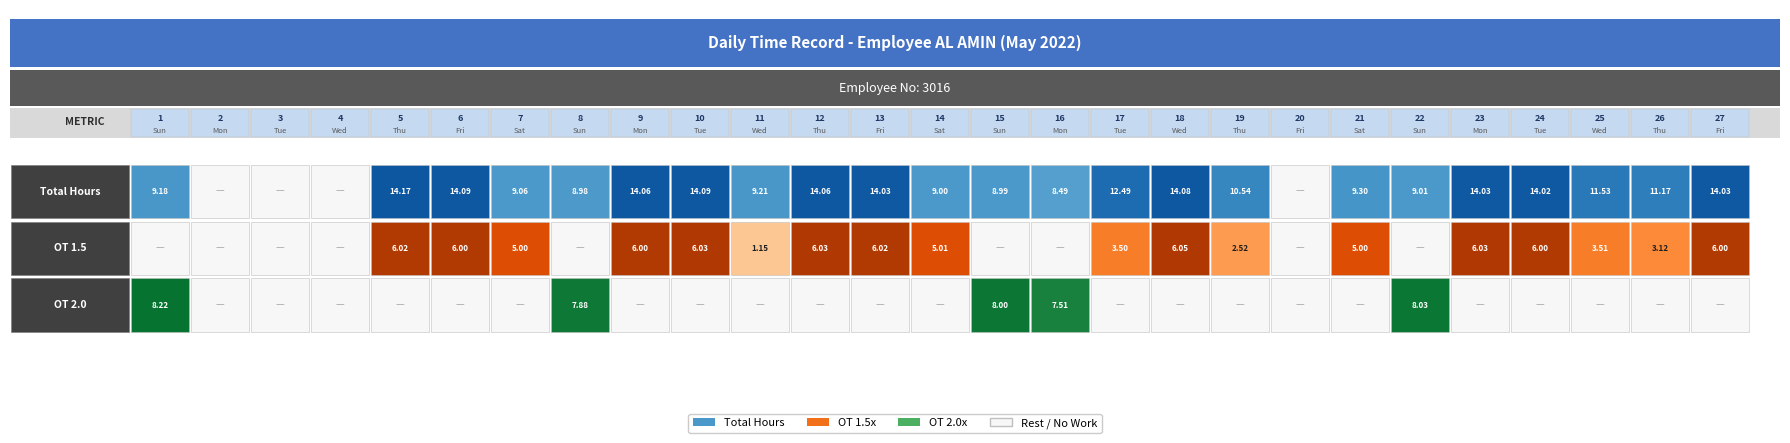

Is it true that OT_2.0 equals 4.5 at 19?

False